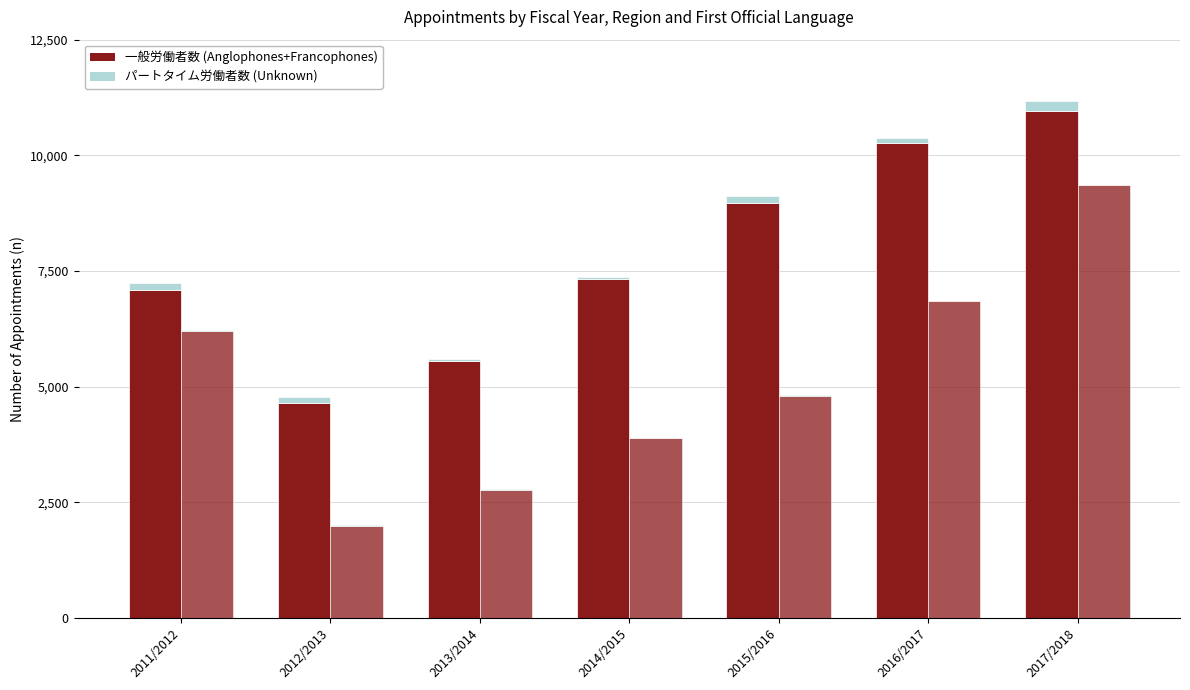

True or false: Outside NCR (Anglophones+Francophones) has a value of 10265 at 2016/2017.

True